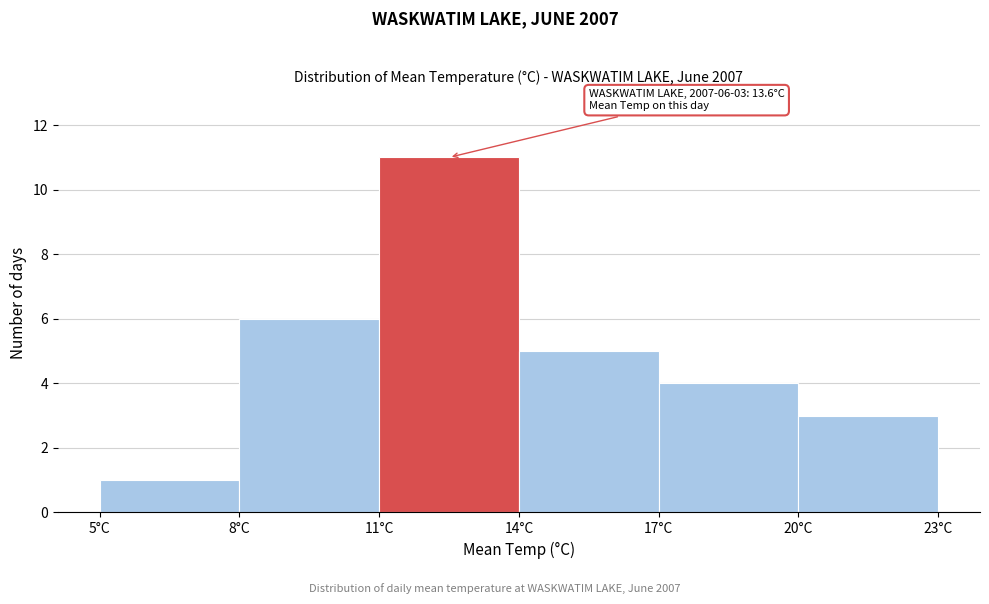

Which range on the x-axis has the tallest bar?

11 to 14